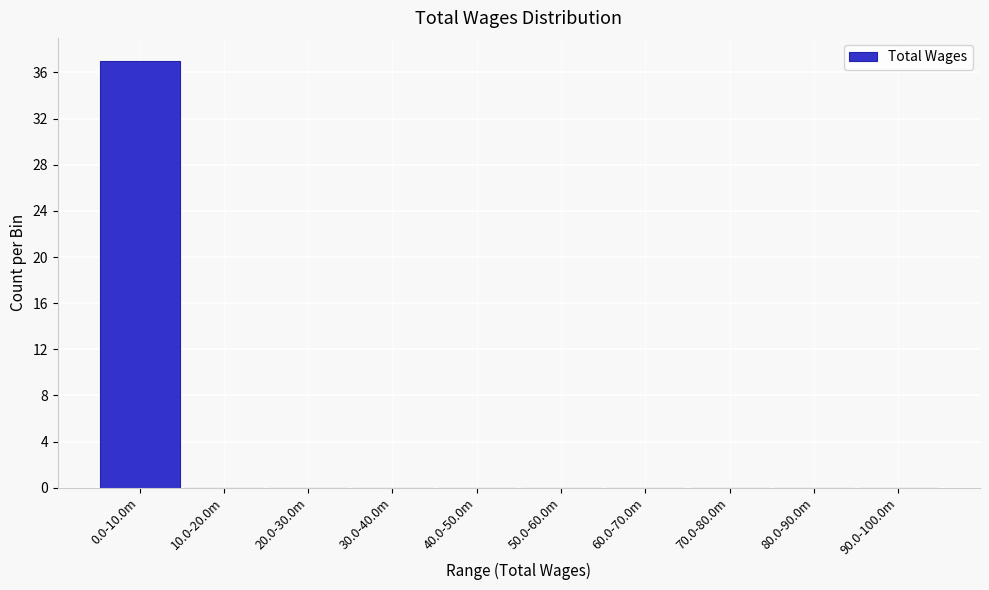

Reading left to right, what are all the values shown in this chart?

0.0-10.0m=37	10.0-20.0m=0	20.0-30.0m=0	30.0-40.0m=0	40.0-50.0m=0	50.0-60.0m=0	60.0-70.0m=0	70.0-80.0m=0	80.0-90.0m=0	90.0-100.0m=0